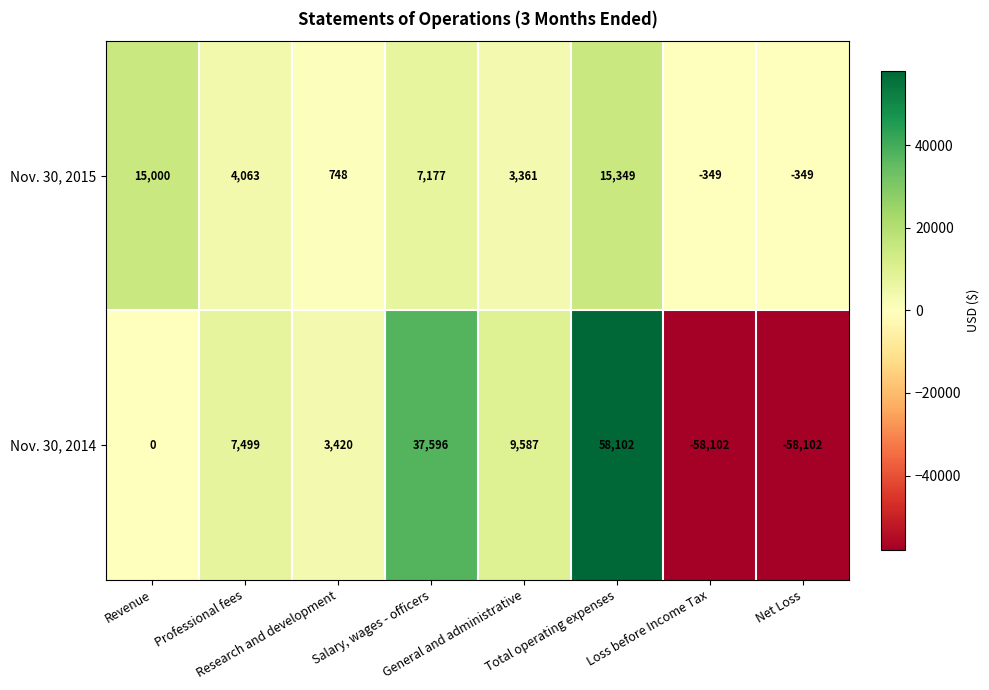

What is the minimum value shown in the chart?

-58102